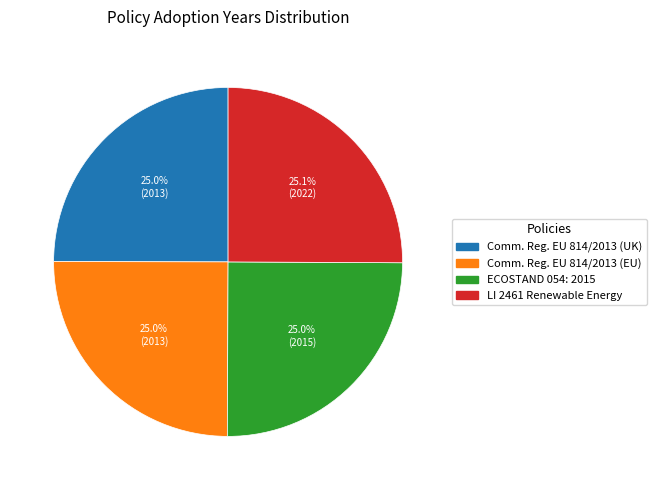

What is the ratio of the value at LI 2461 Renewable Energy to the value at ECOSTAND 054: 2015?

1.0